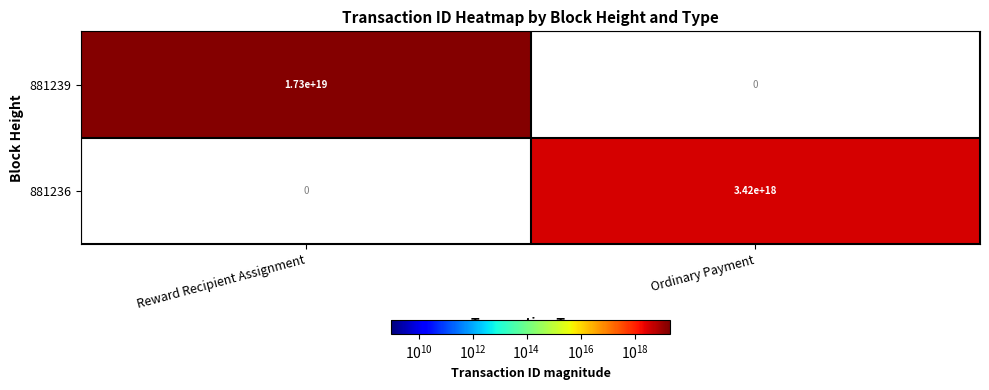

At how many categories does at least one series exceed 3046027662880026624?

2